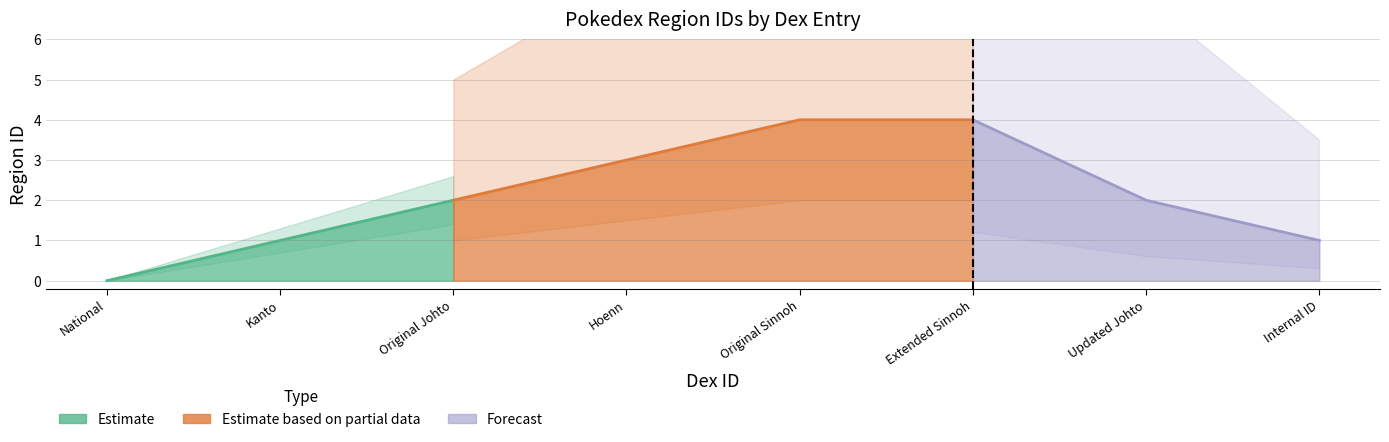

What is the difference between the second highest and second lowest values?

3